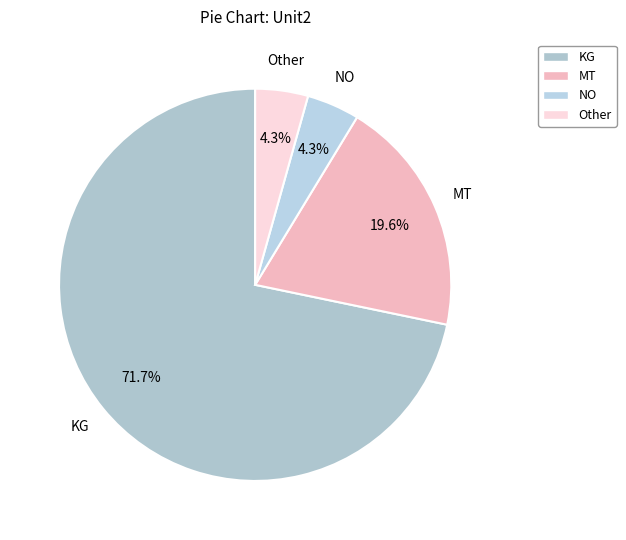

Does KG account for over 50% of the chart?

Yes